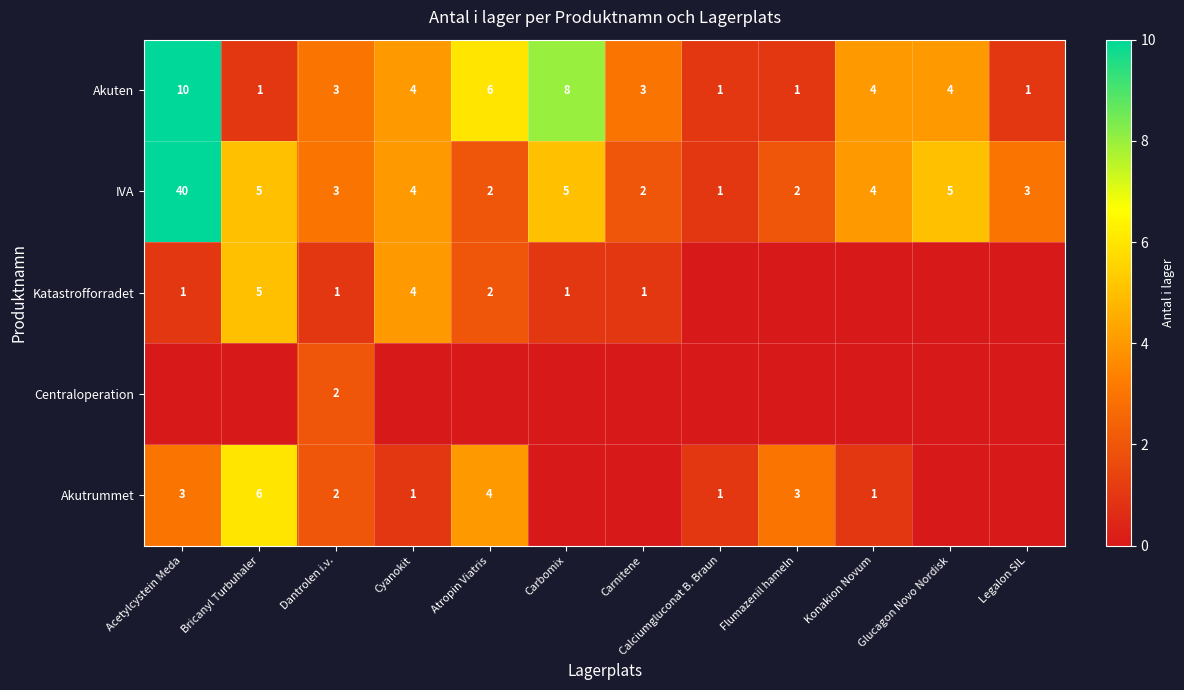

Where does the IVA series first go above 4?

Acetylcystein Meda